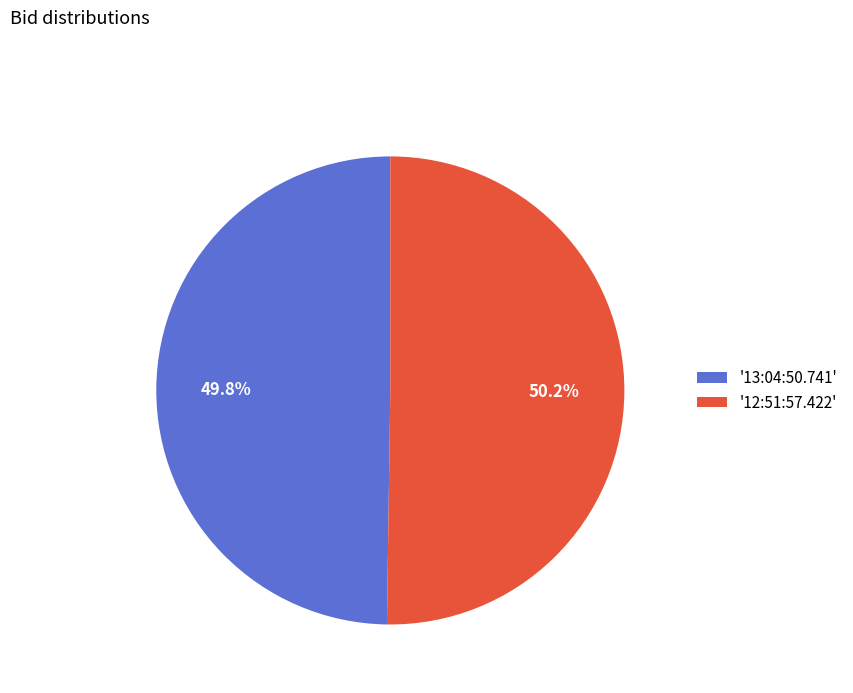

What is the ratio of the value at '12:51:57.422' to the value at '13:04:50.741'?

1.0